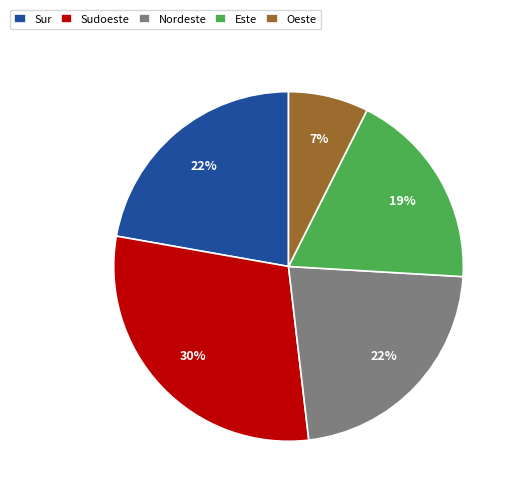

How many segments does this pie chart have?

5